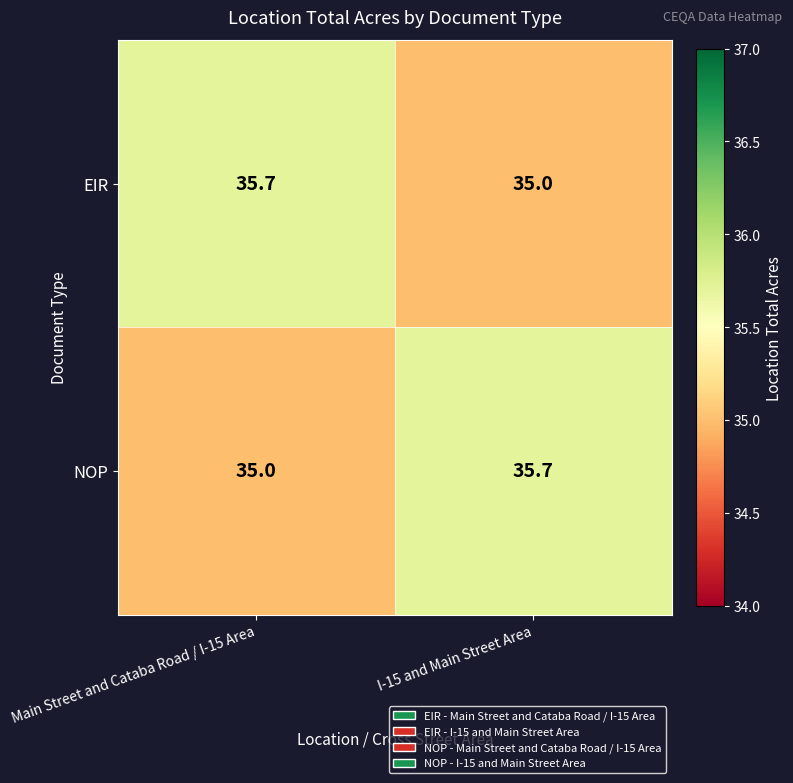

At which label is NOP closest to 35?

Main Street and Cataba Road / I-15 Area